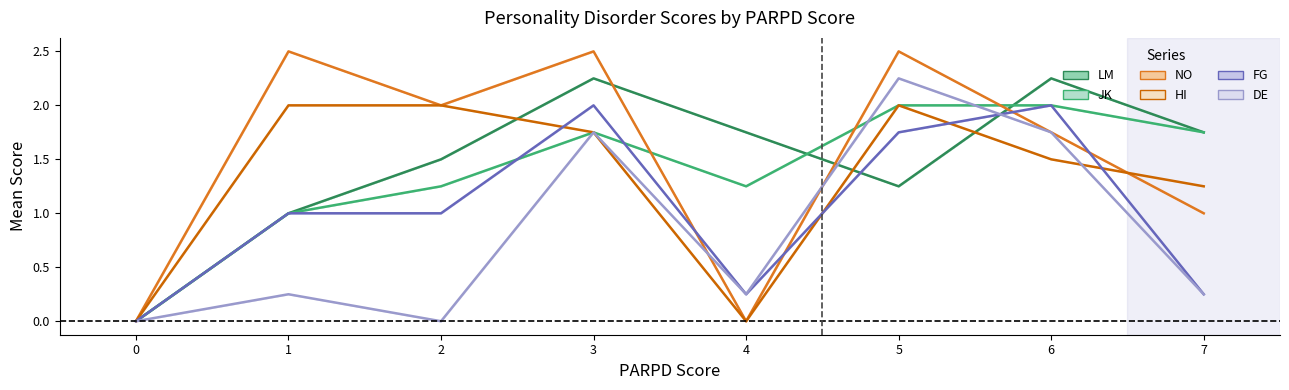

Between which two adjacent categories do HI and DE first intersect?

6 and 7